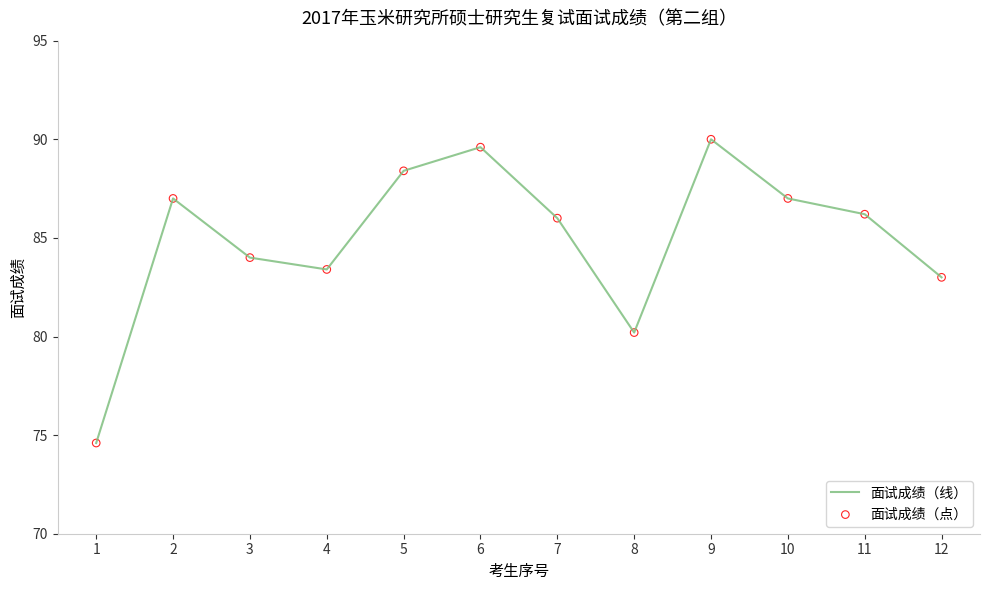

What is the change in value from 1 to 5?

+13.8